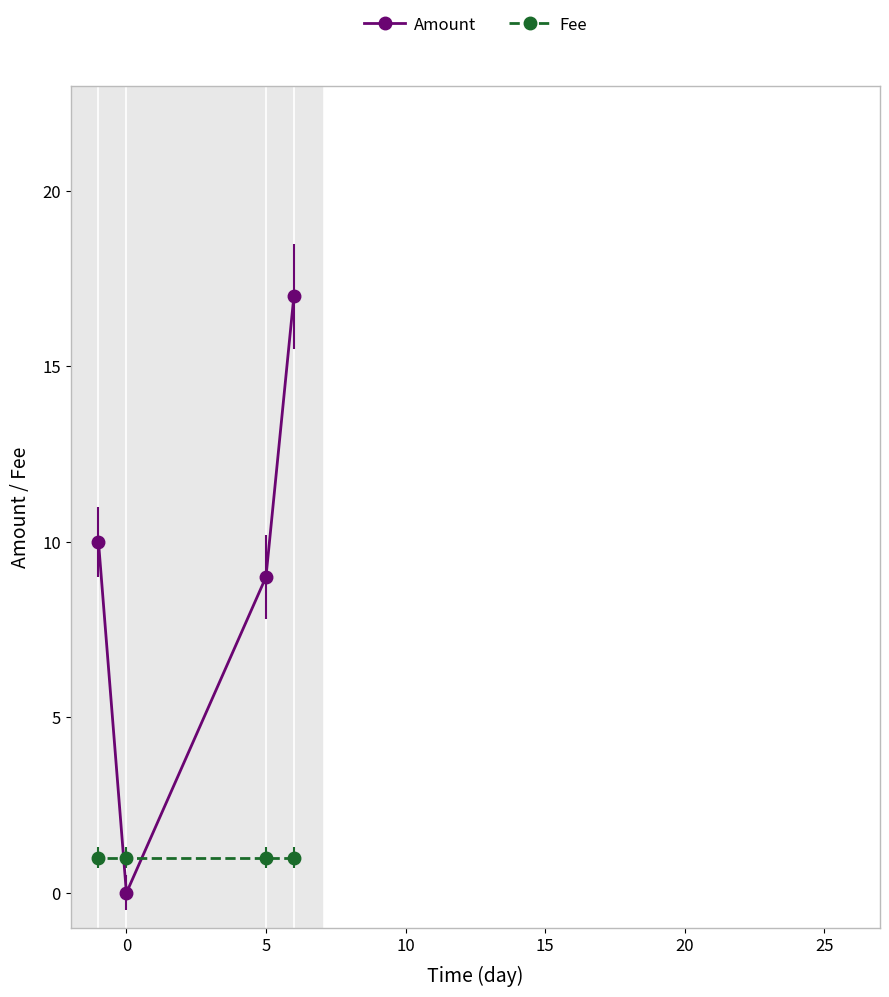

What are all the series names shown in the legend?

Amount, Fee